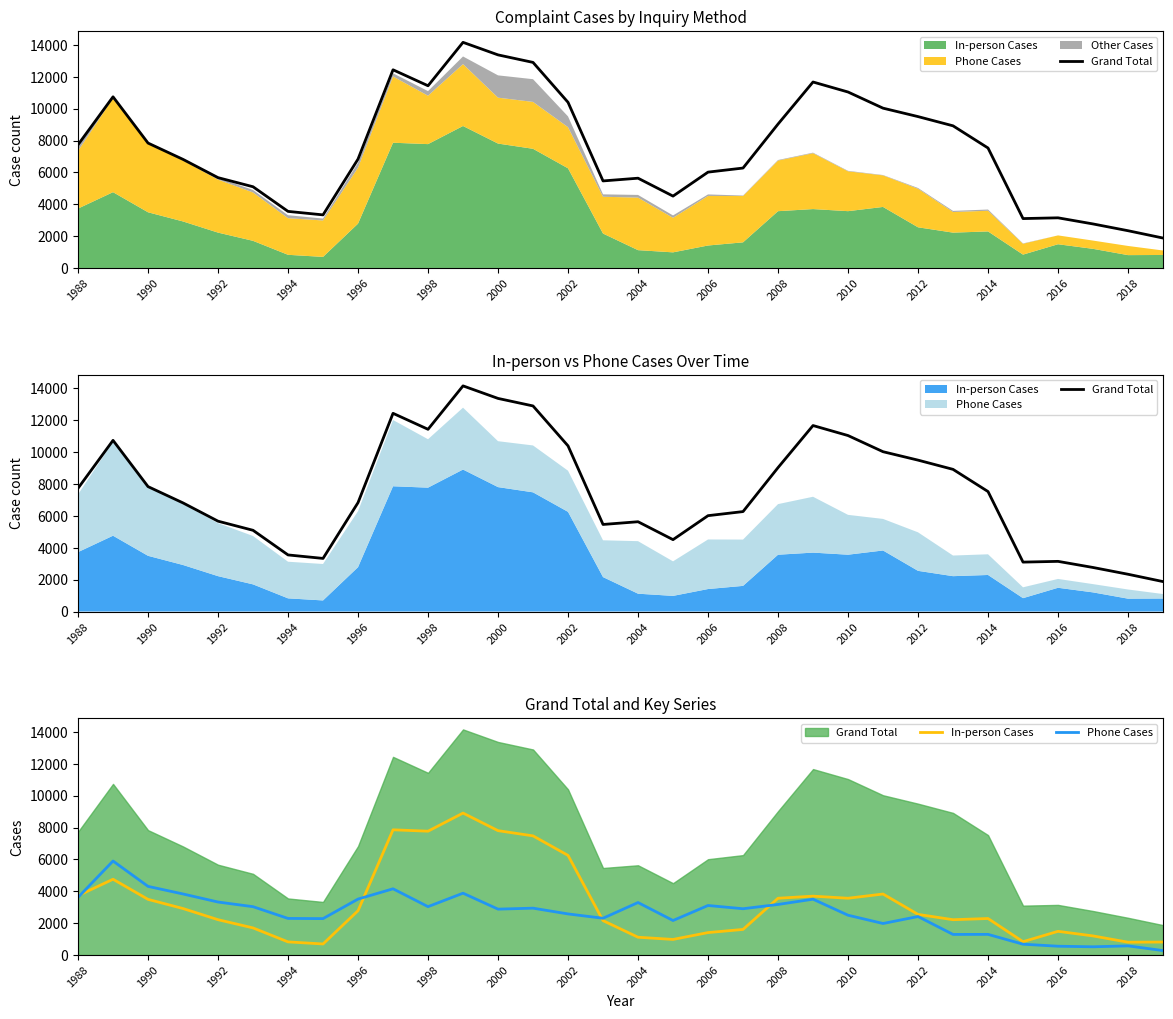

What are all the series names shown in the legend?

Grand Total, In-person Cases, Phone Cases